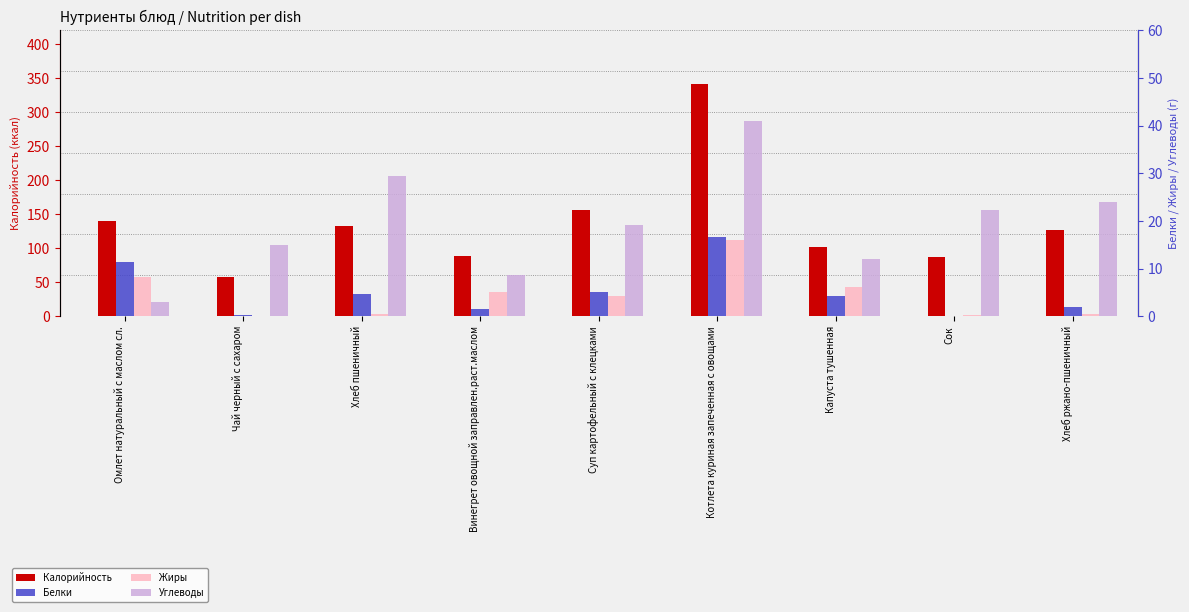

List the series in order of their peak value, lowest first.

Жиры, Белки, Углеводы, Калорийность